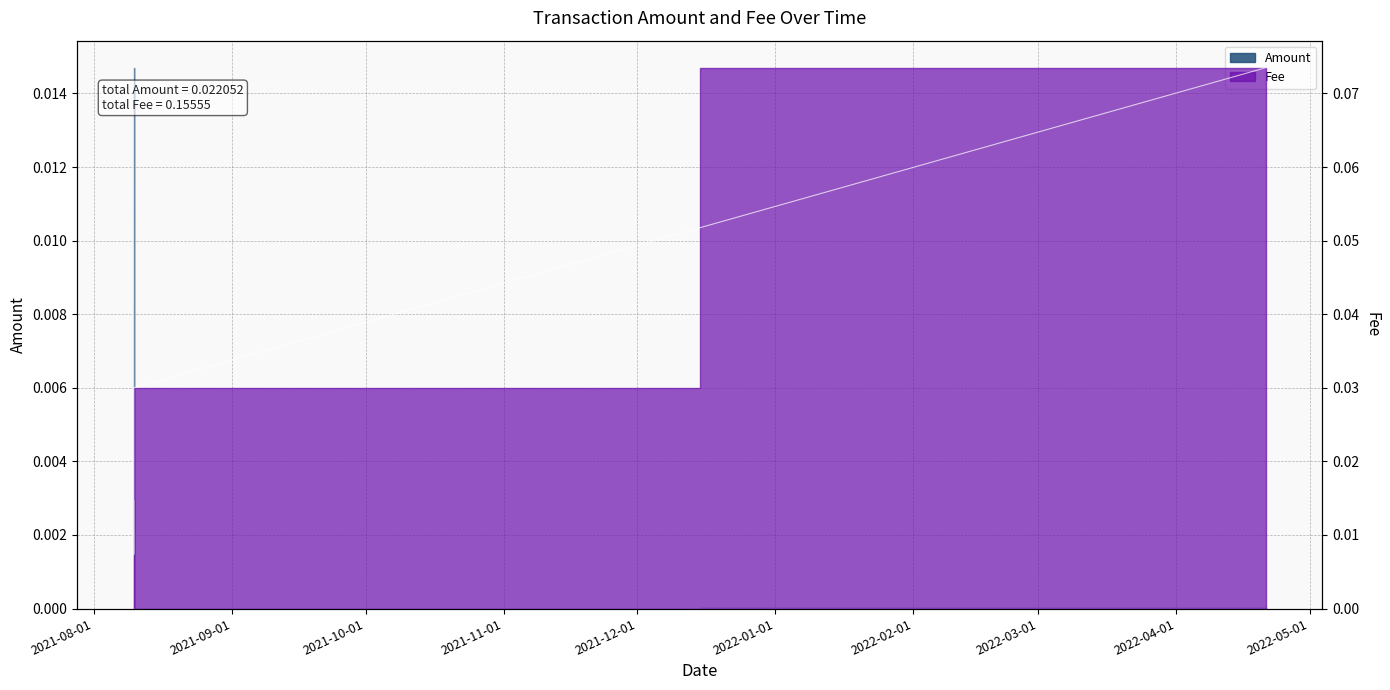

At which category is the sum across all series the highest?

2022-04-21 02:18:03